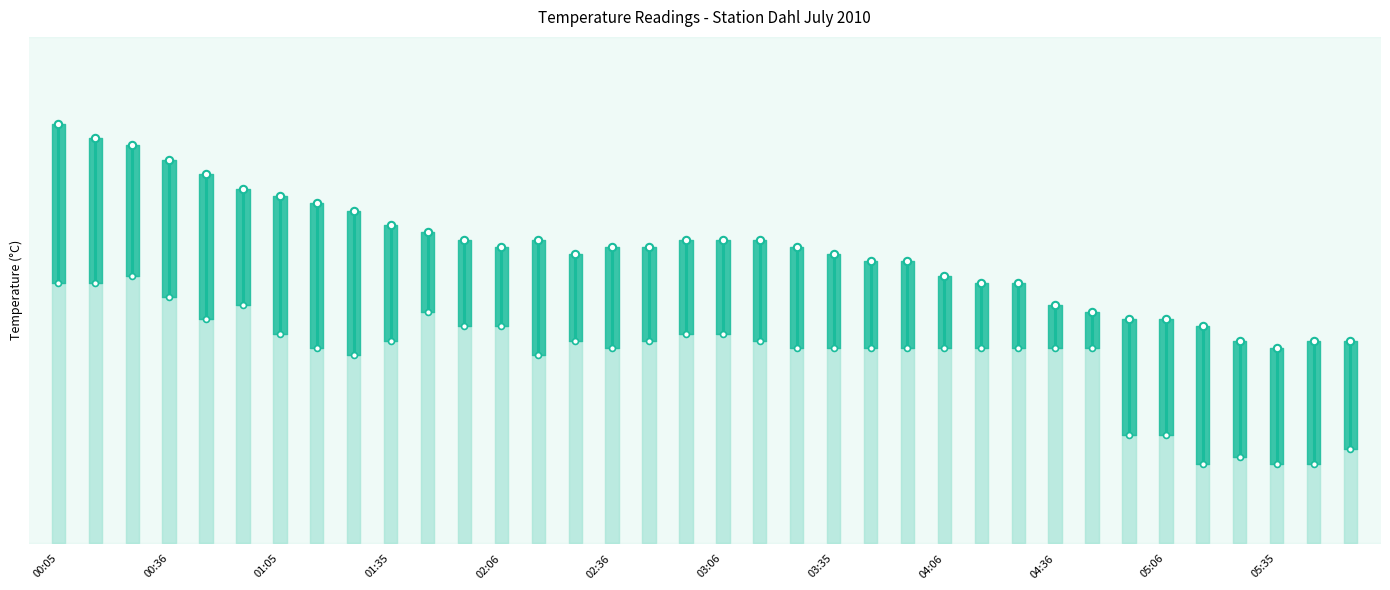

At which category is the sum across all series the highest?

00:05